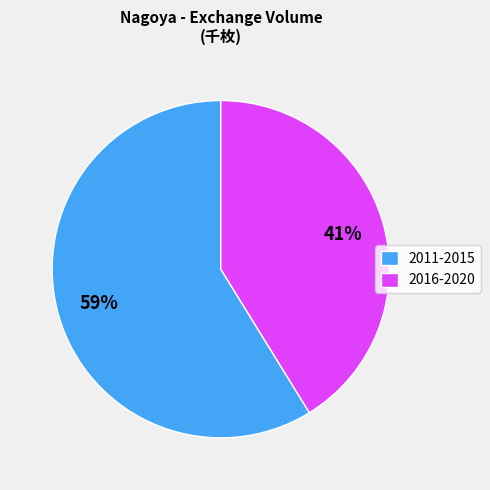

The 2011-2015 slice represents 44% of the pie. True or false?

False